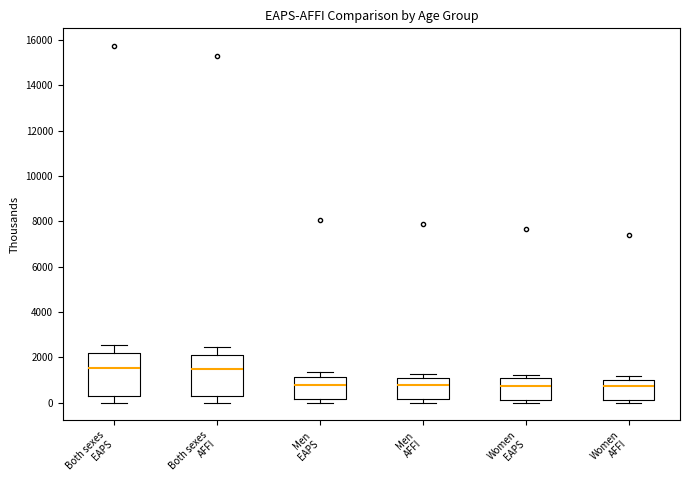

Where does the upper whisker of the box for Both sexes EAPS end on the y-axis? The values are not printed on the chart, so give them approximately, as read against the axis.

2600